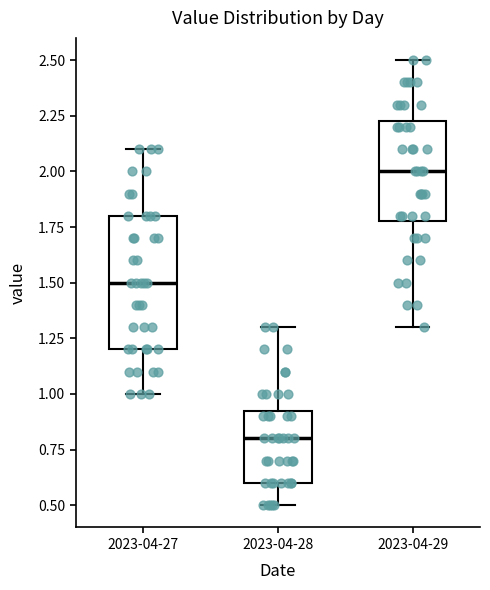

Which box is the tallest, from its lower edge to its upper edge?

2023-04-27